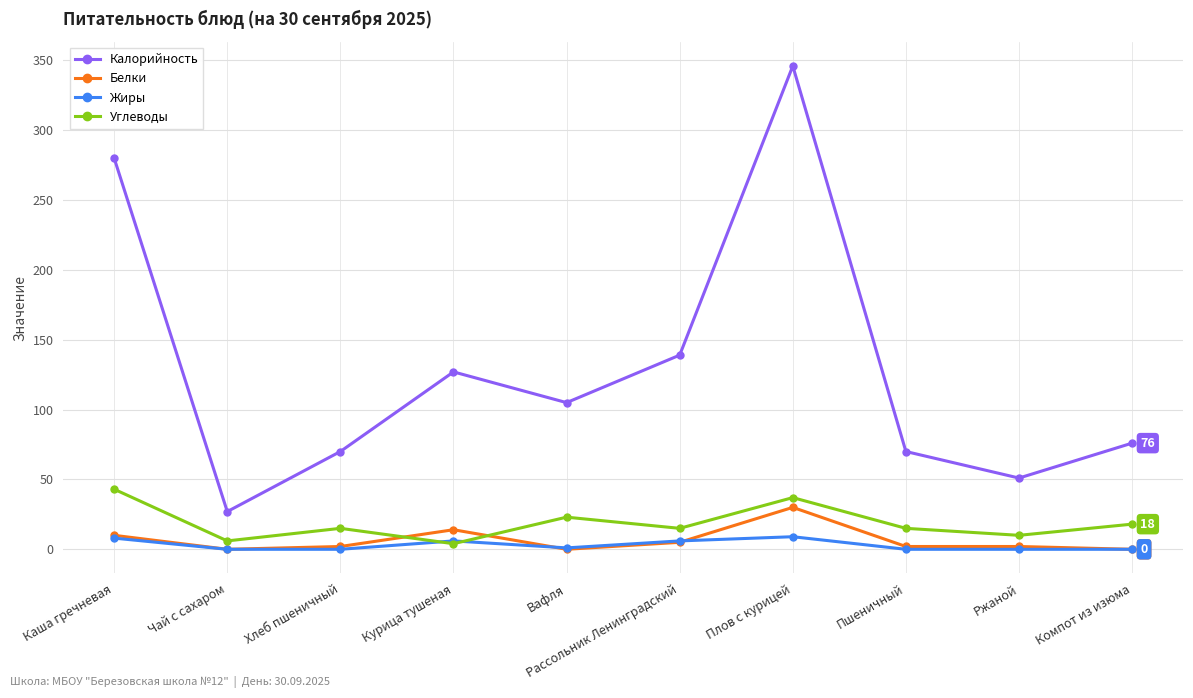

Where is Калорийность nearest to the value 186?

Рассольник Ленинградский